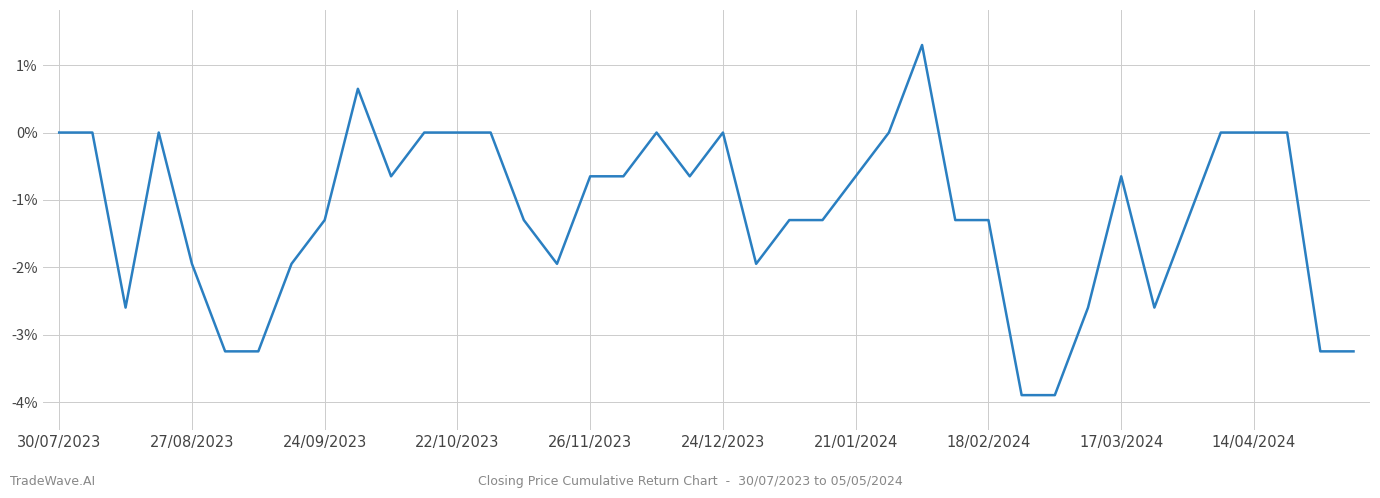

What is the maximum value shown in the chart?

1.3